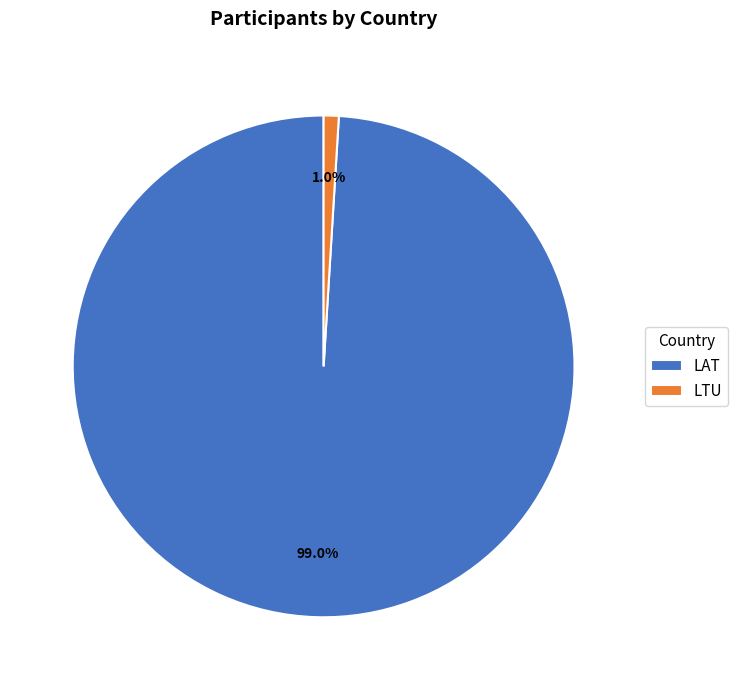

Is LTU the majority of the pie?

No